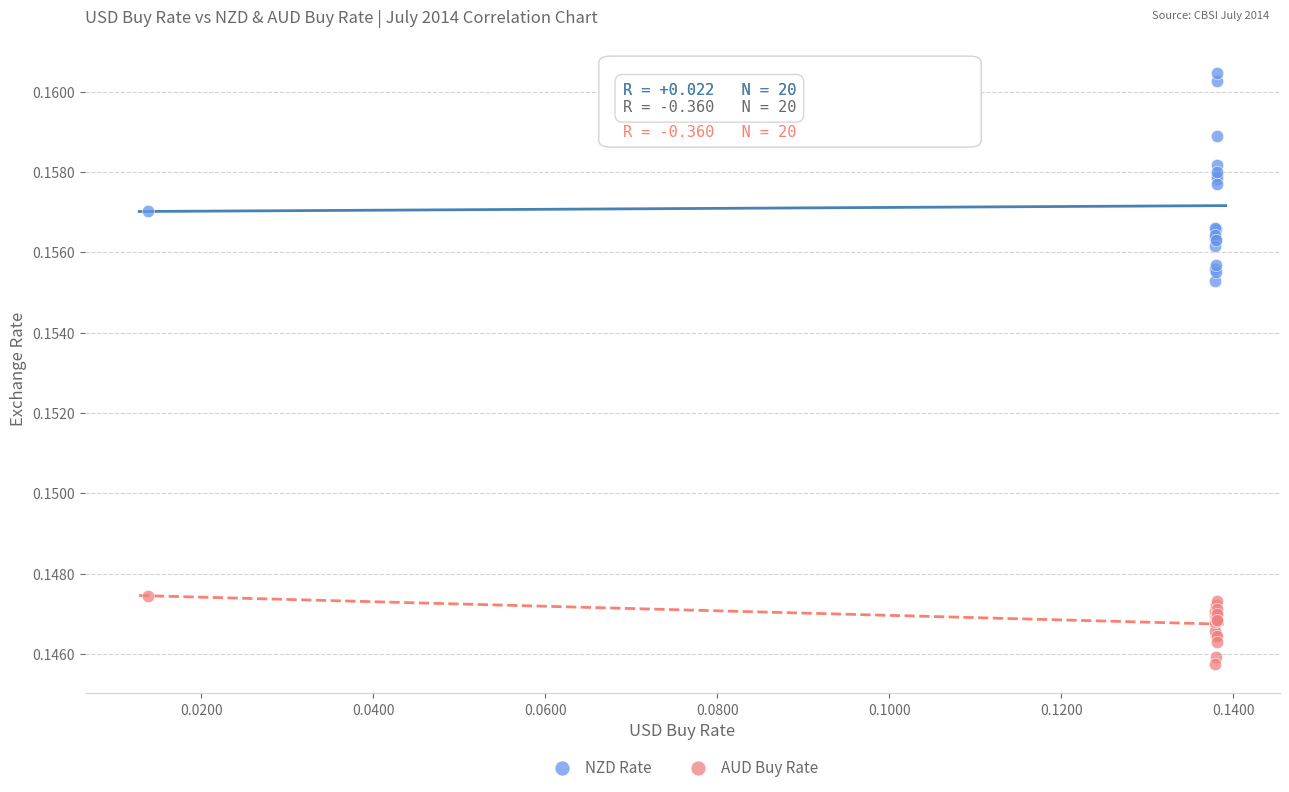

Which series has the largest Y range (max minus min)?

NZD Rate